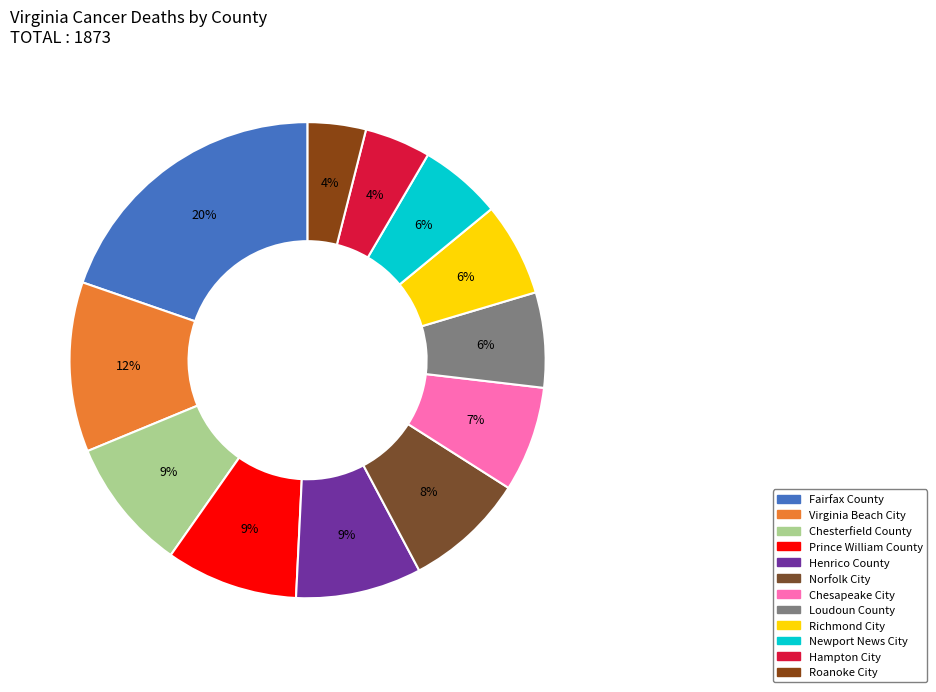

To the nearest percent, what is the combined percentage of Chesterfield County and Henrico County?

18%